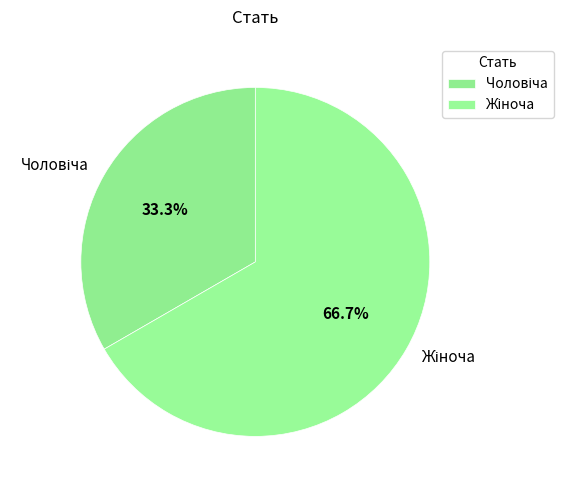

Does any single category account for the majority?

Yes